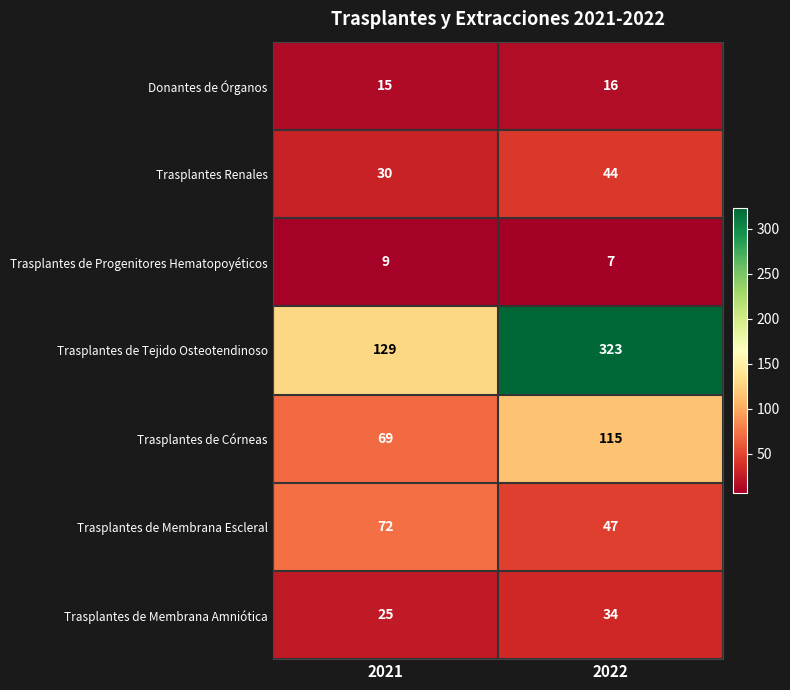

True or false: Donantes de Órganos has a value of 16 at 2022.

True